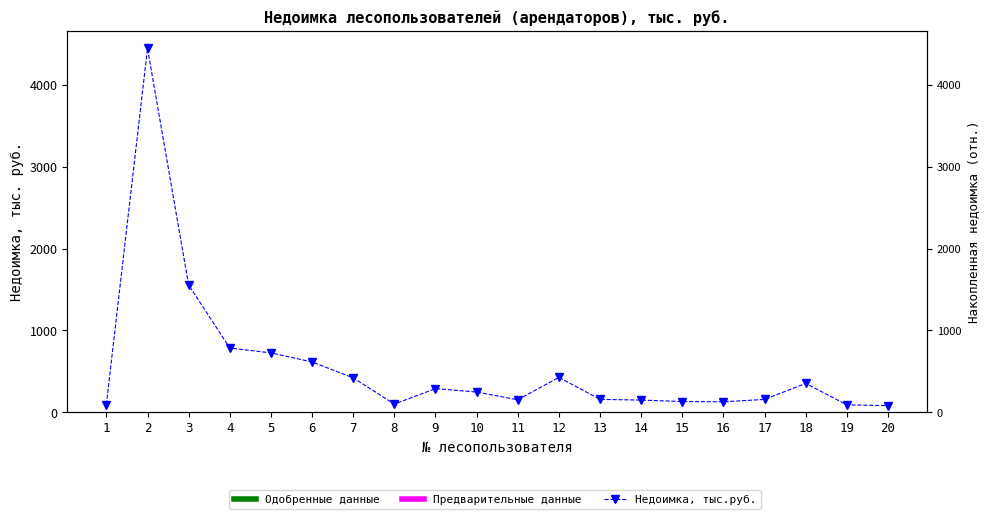

Where does the data first go above 247?

2